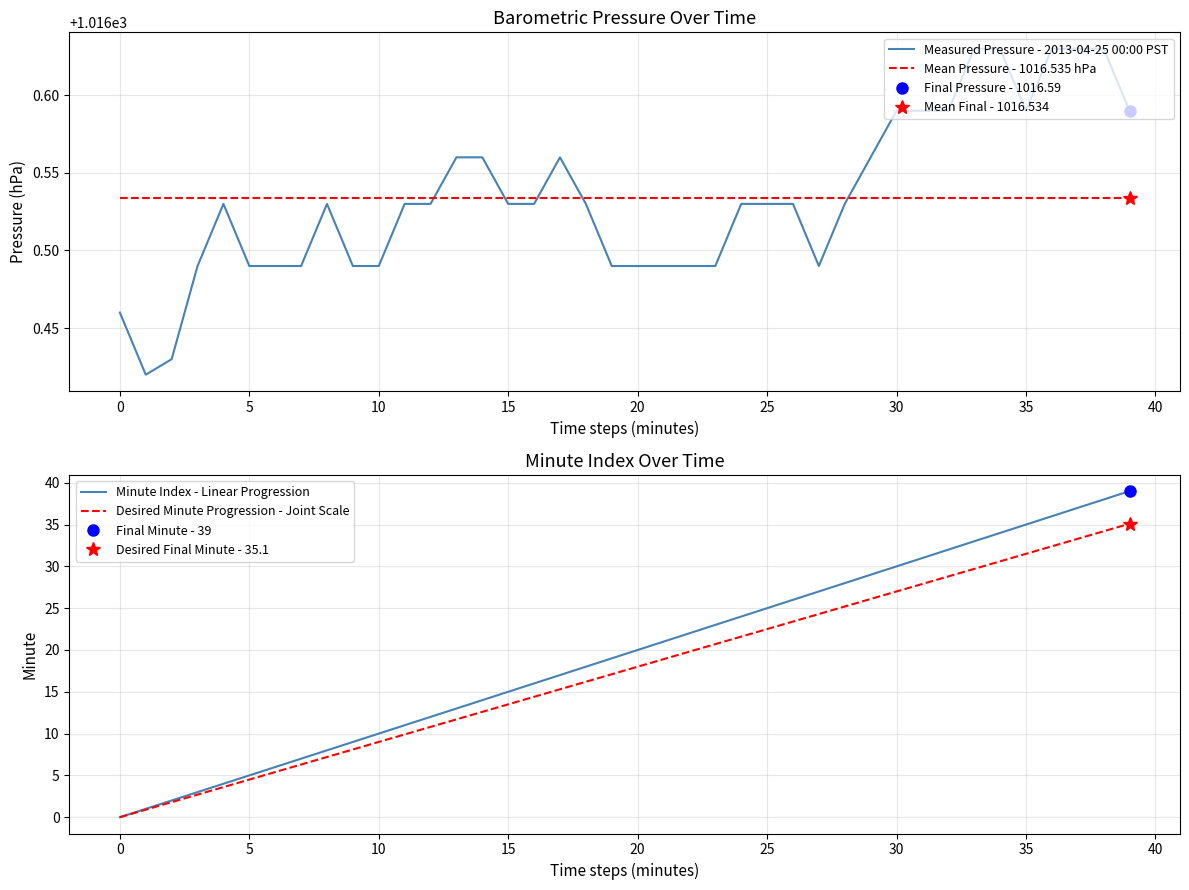

How many lines are shown in the chart?

4